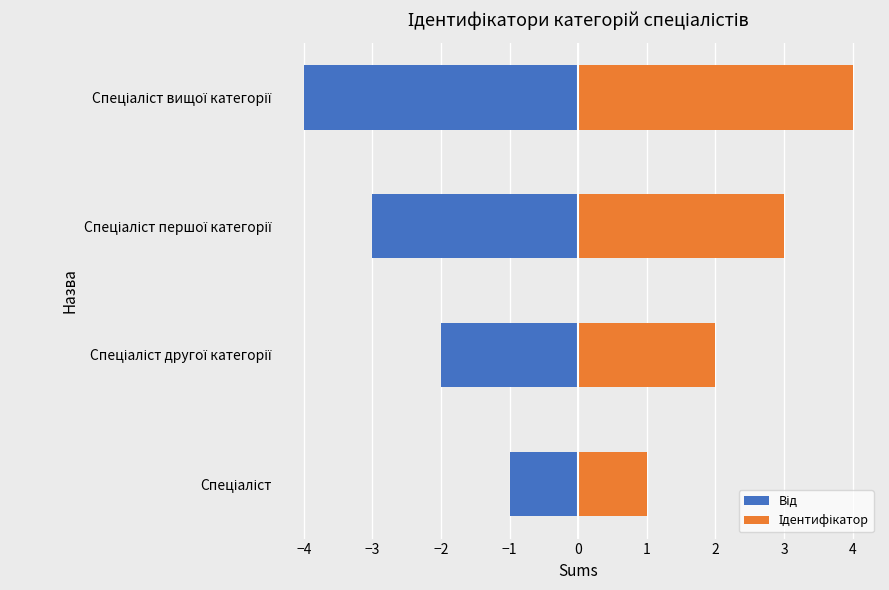

True or false: Від has a value of -1 at Спеціаліст.

False